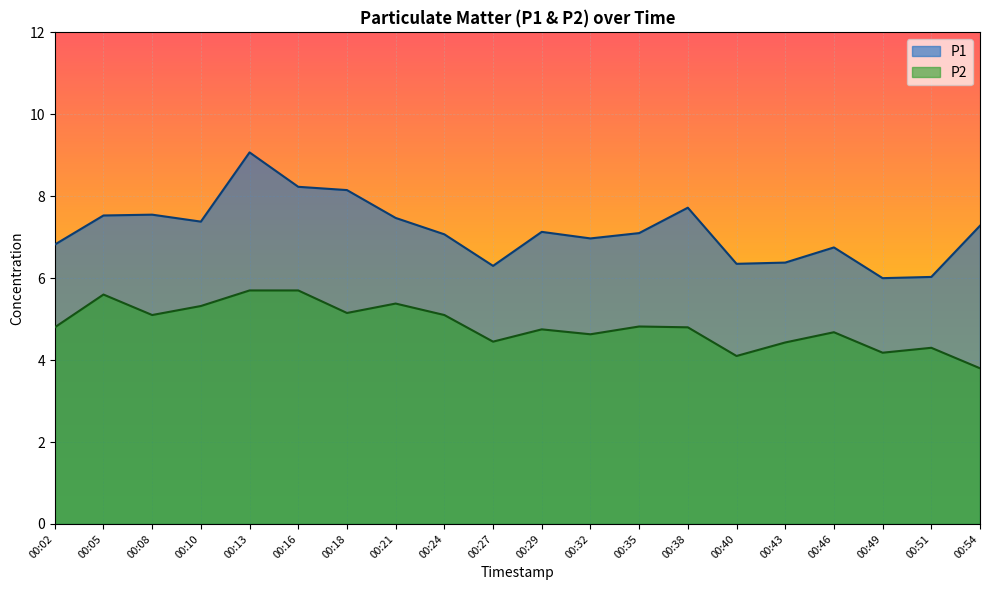

List the series in order of their overall mean, highest first.

P1, P2